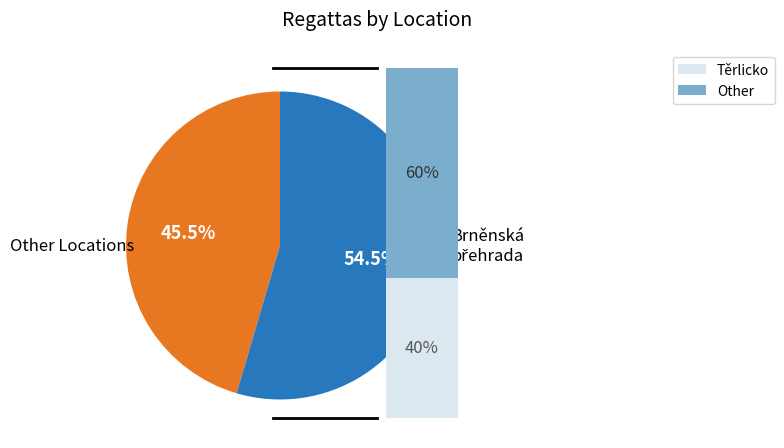

Is there a majority slice in this chart?

Yes